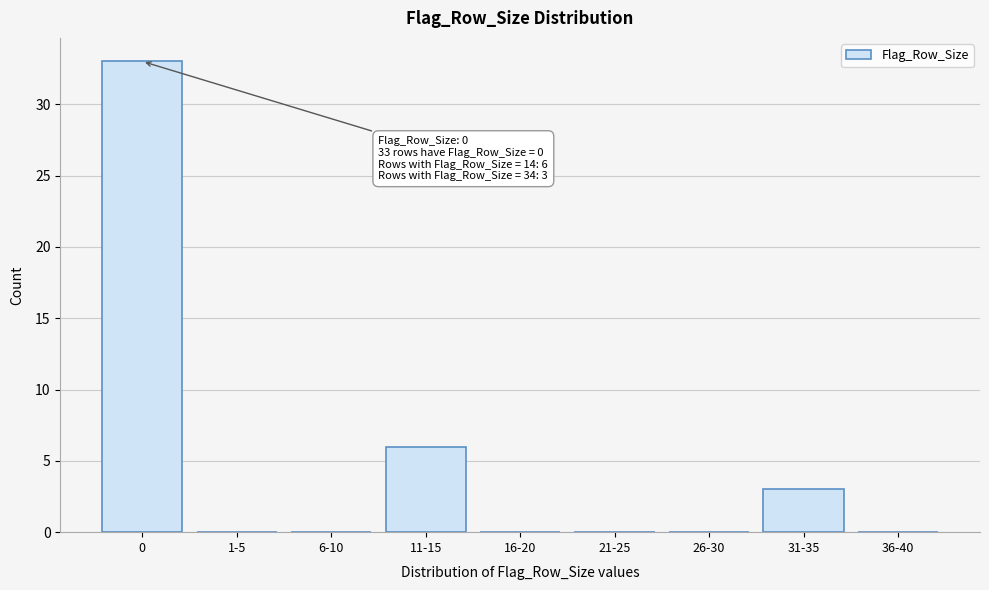

Reading left to right, extract all data points from this chart.

0=33	1-5=0	6-10=0	11-15=6	16-20=0	21-25=0	26-30=0	31-35=3	36-40=0